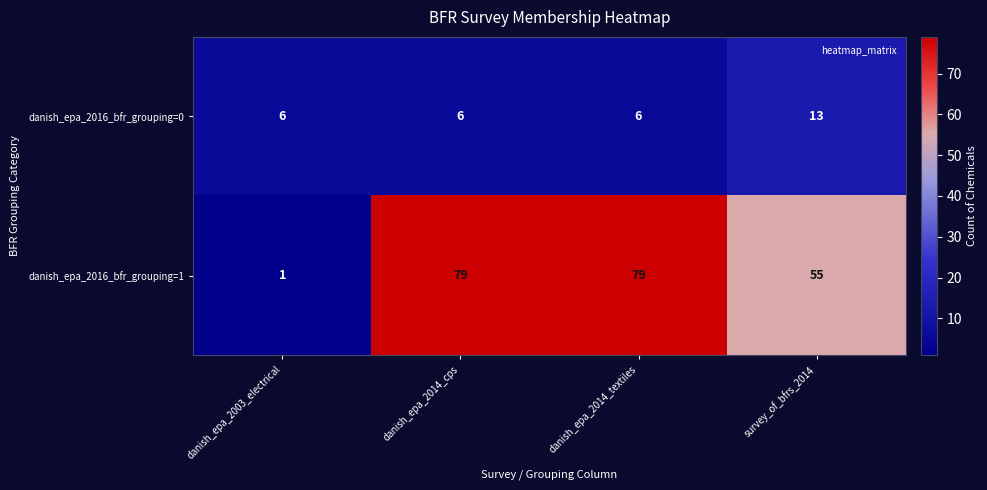

Is it true that danish_epa_2016_bfr_grouping=1 equals 18 at survey_of_bfrs_2014?

False